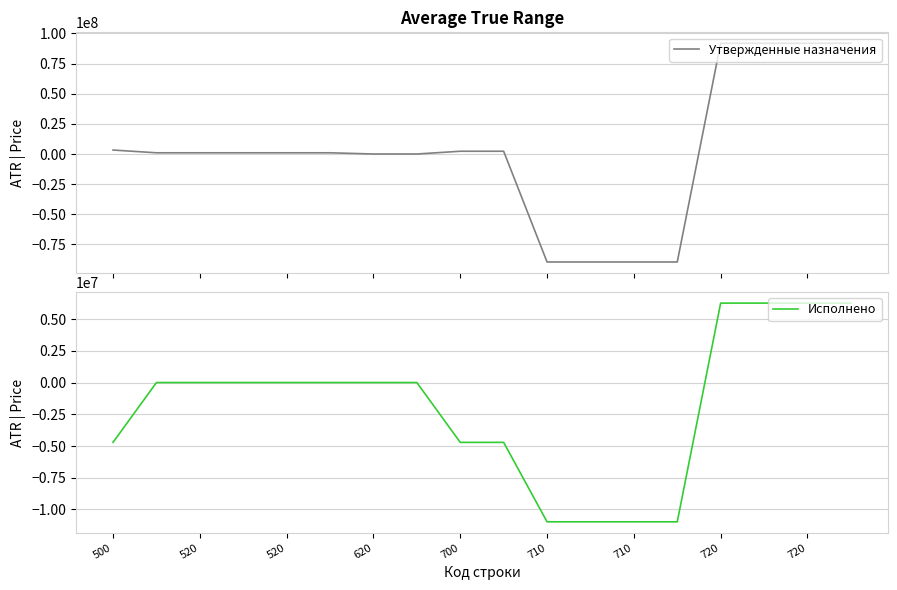

Which series has the widest spread of values?

Утвержденные назначения